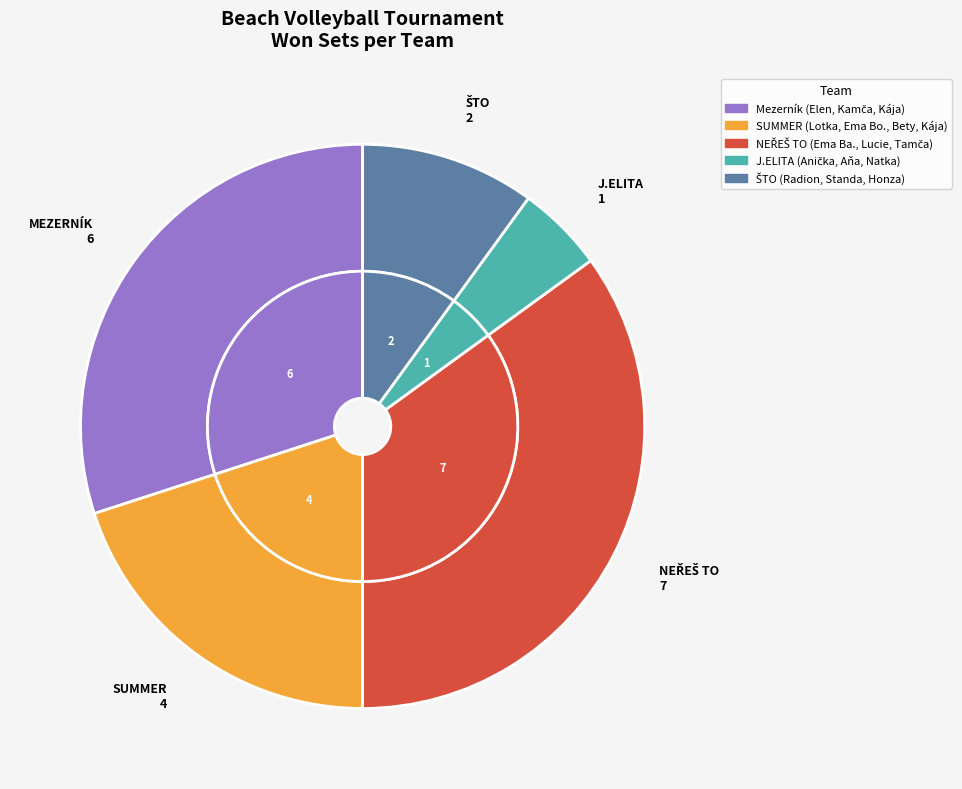

To the nearest percent, what percentage of the pie is ŠTO (Radion, Standa, Honza)?

10%